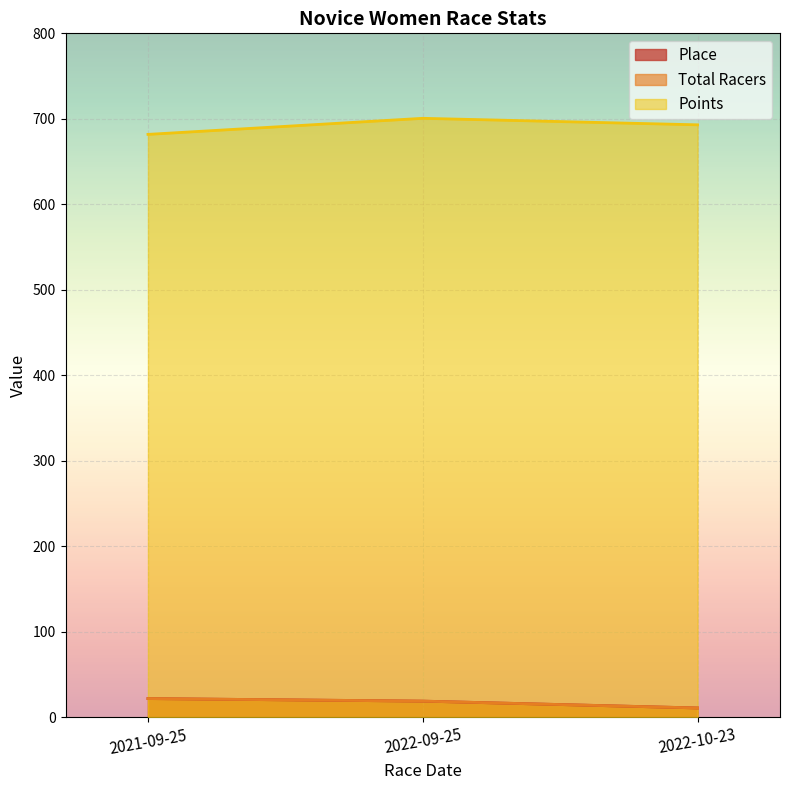

What is the value of the Total Racers point at the 3rd from the left?

11.0